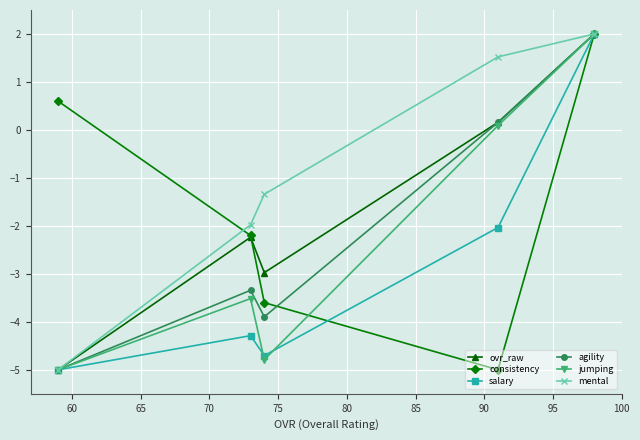

Which series has the largest total across all categories?

mental